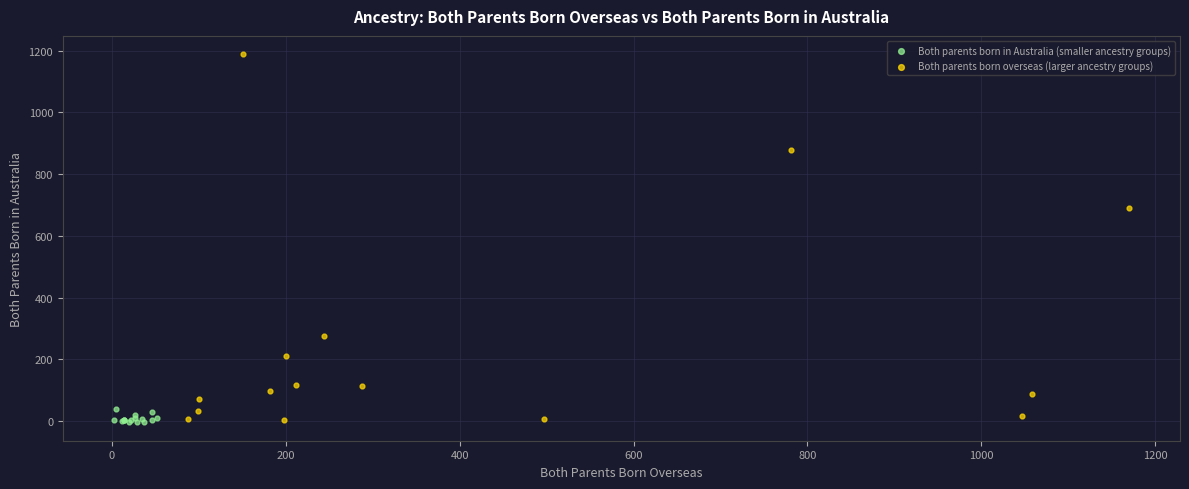

Which series contains the highest Y value?

Both parents born overseas (larger ancestry groups)